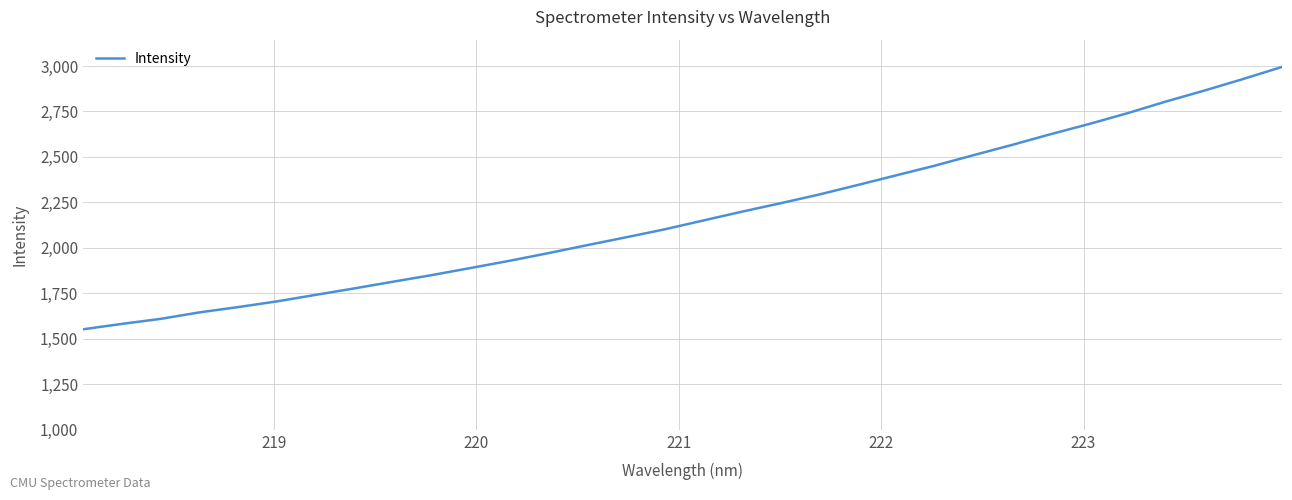

What is the smallest value displayed?

1552.7